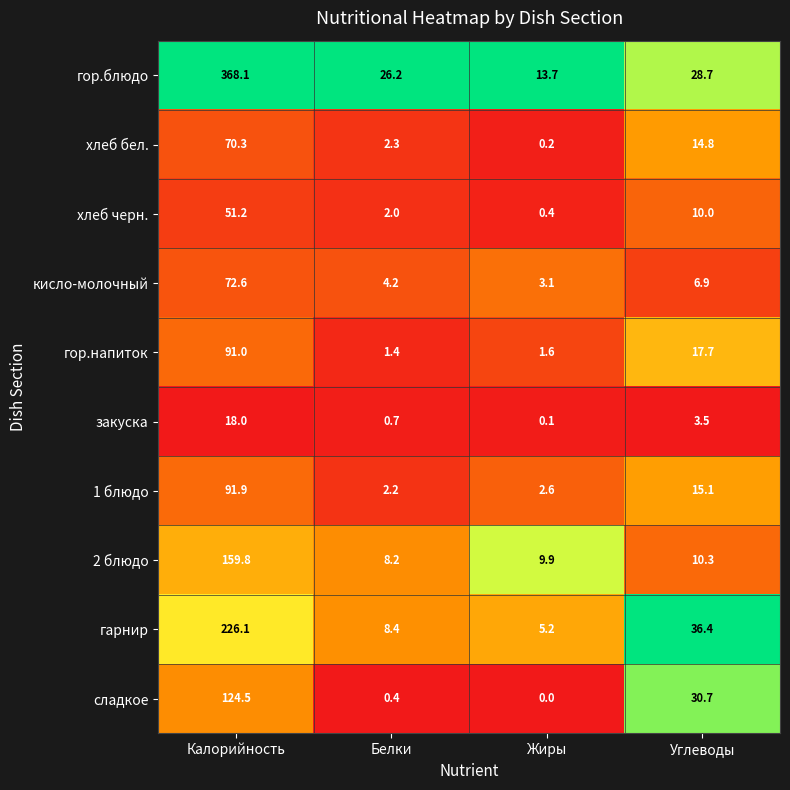

The value of кисло-молочный at Калорийность is 72.6. True or false?

True